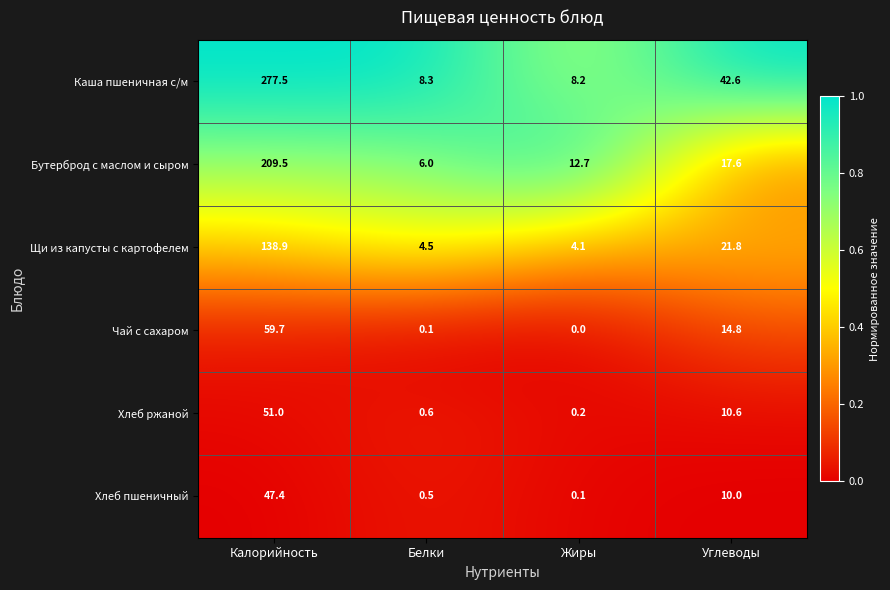

At which label is Щи из капусты с картофелем closest to 71?

Углеводы